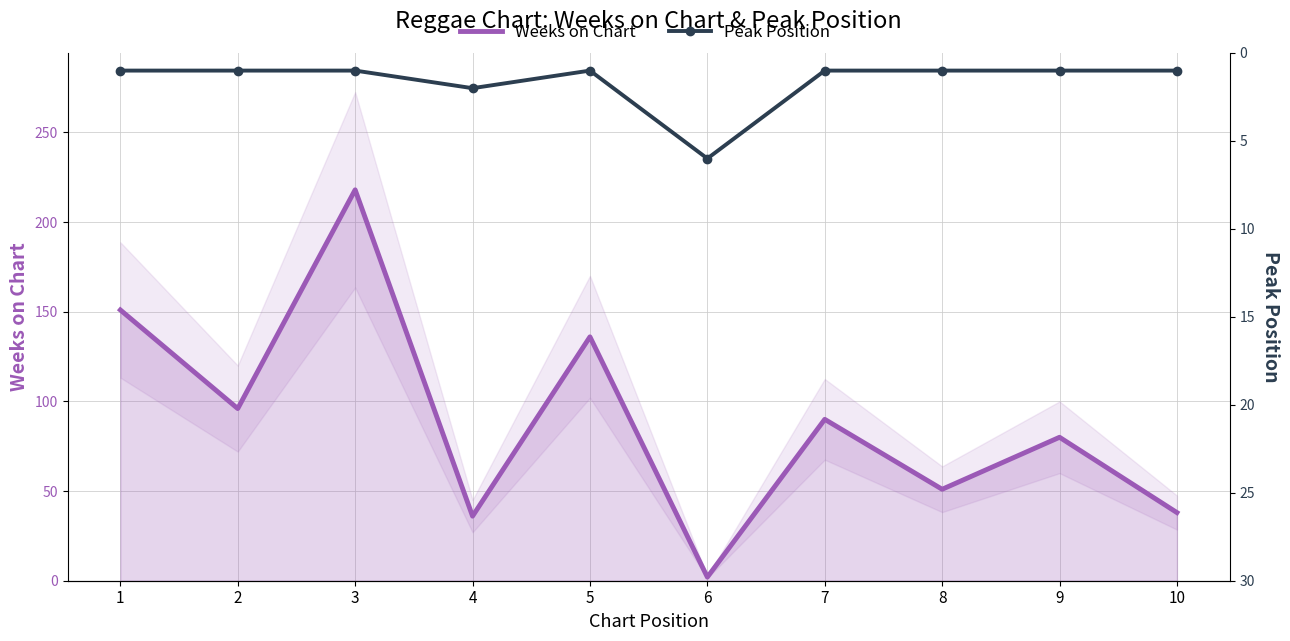

What is the value of the Peak Position point at the 5th from the left?

1